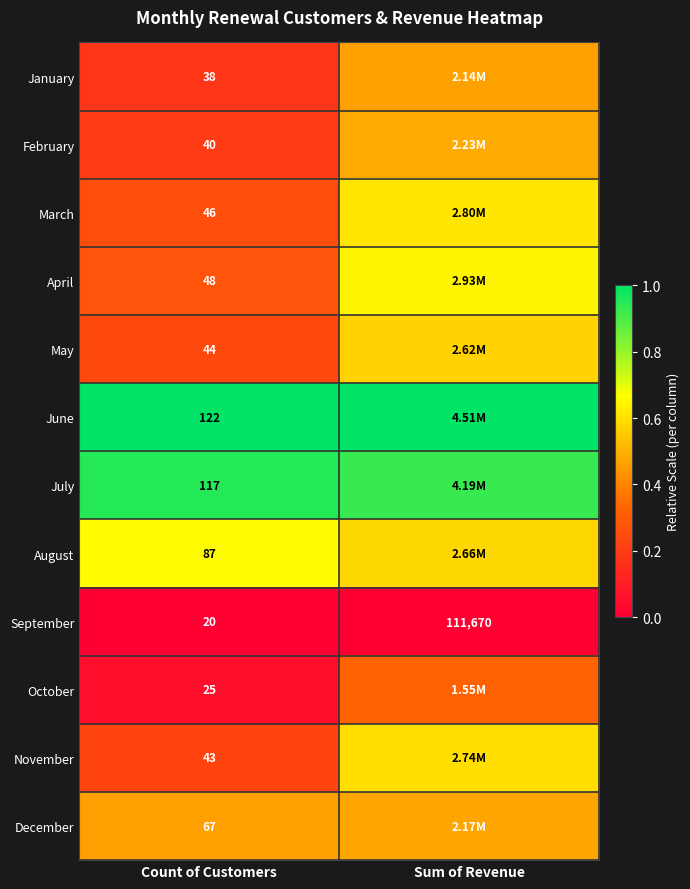

Rank the series at Count of Customers from highest to lowest value.

June, July, August, December, April, March, May, November, February, January, October, September